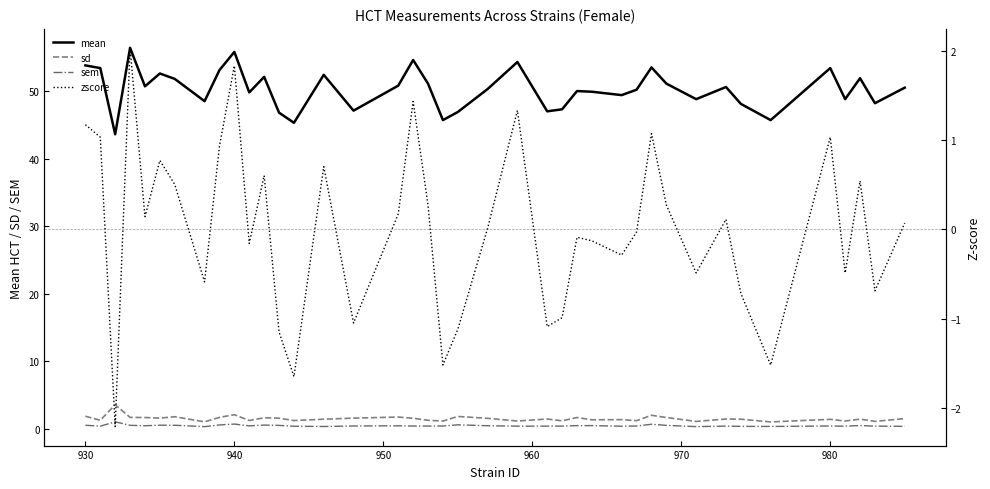

True or false: mean and sd intersect in this chart.

False